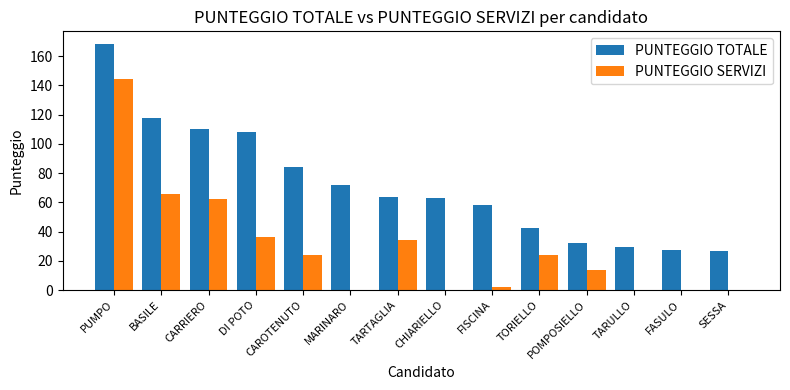

Which series has the largest range (max minus min)?

PUNTEGGIO SERVIZI